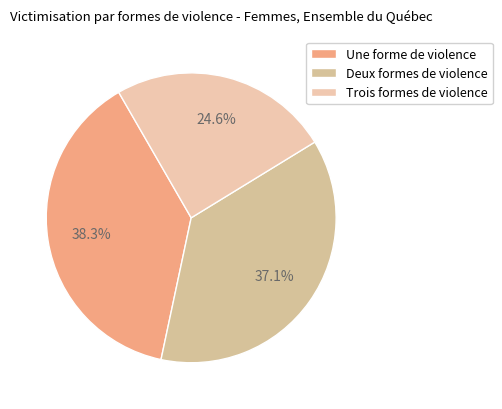

Which category has the smallest portion of the pie?

Trois formes de violence